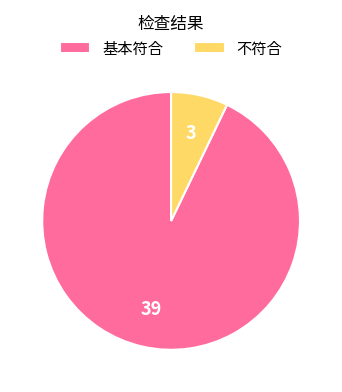

Approximately how many times larger is the value at 基本符合 compared to 不符合?

13.0